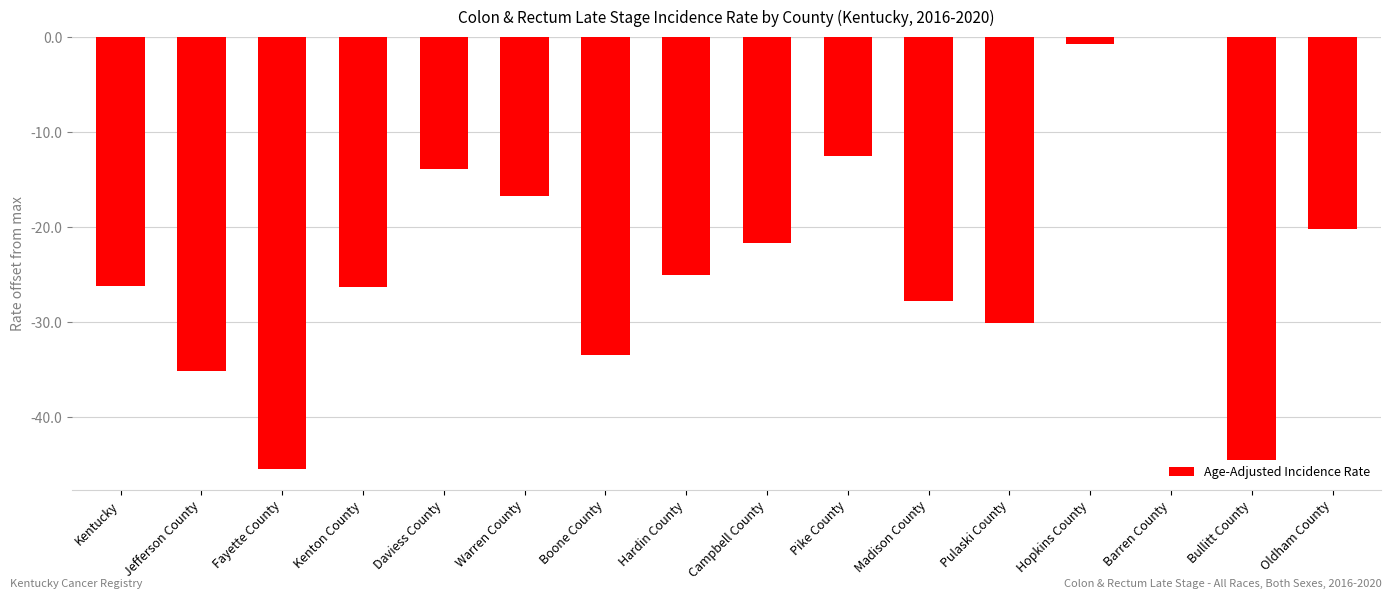

The value at Oldham County is -8.8. True or false?

False